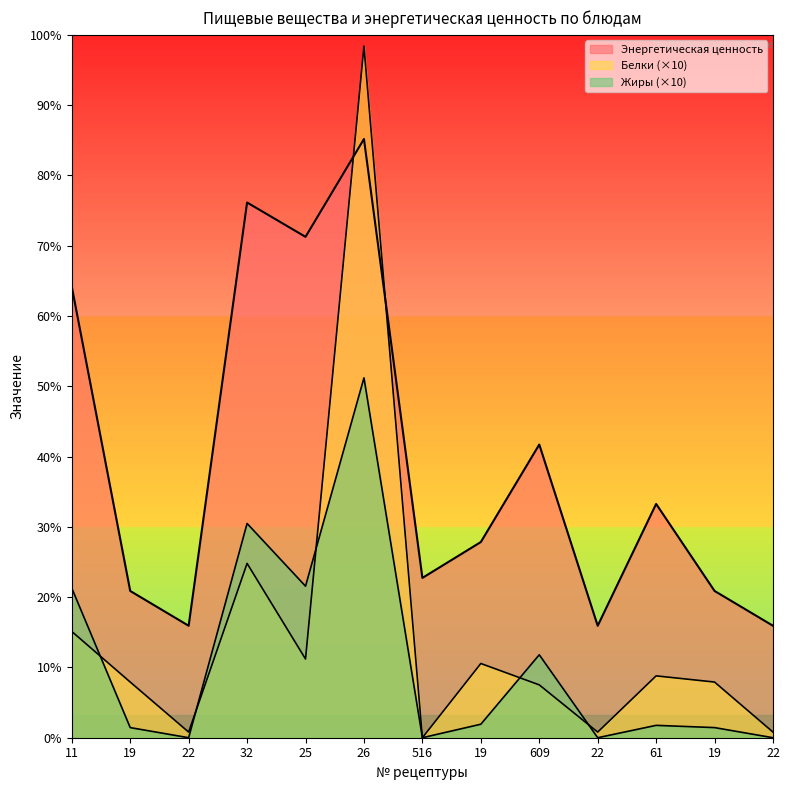

Which series ends up on top after the final intersection of Энергетическая ценность and Белки?

Энергетическая ценность